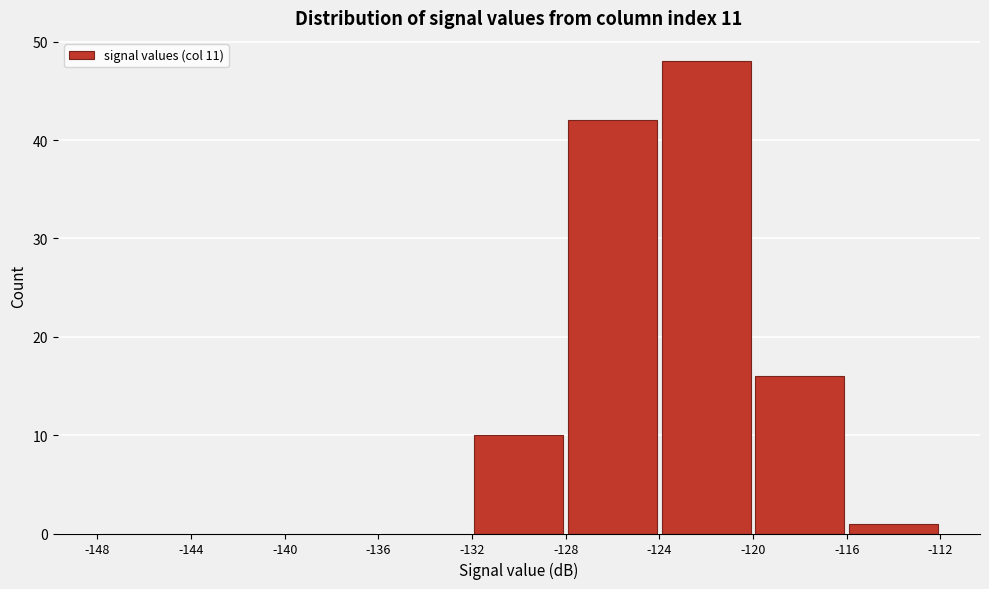

Which range on the x-axis has the tallest bar?

-124 to -120